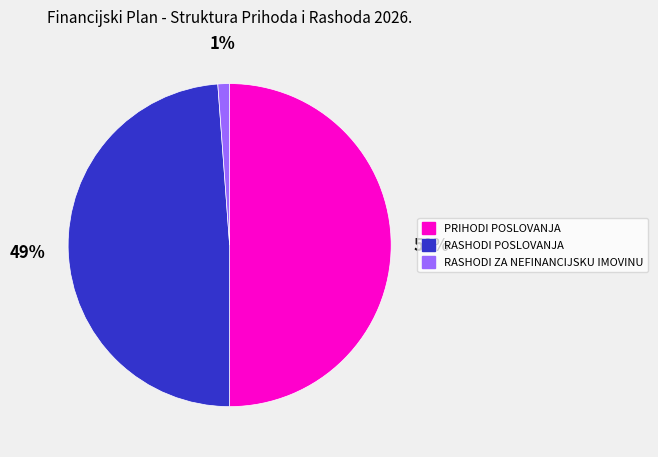

Rank the categories by value from lowest to highest.

RASHODI ZA NEFINANCIJSKU IMOVINU, RASHODI POSLOVANJA, PRIHODI POSLOVANJA